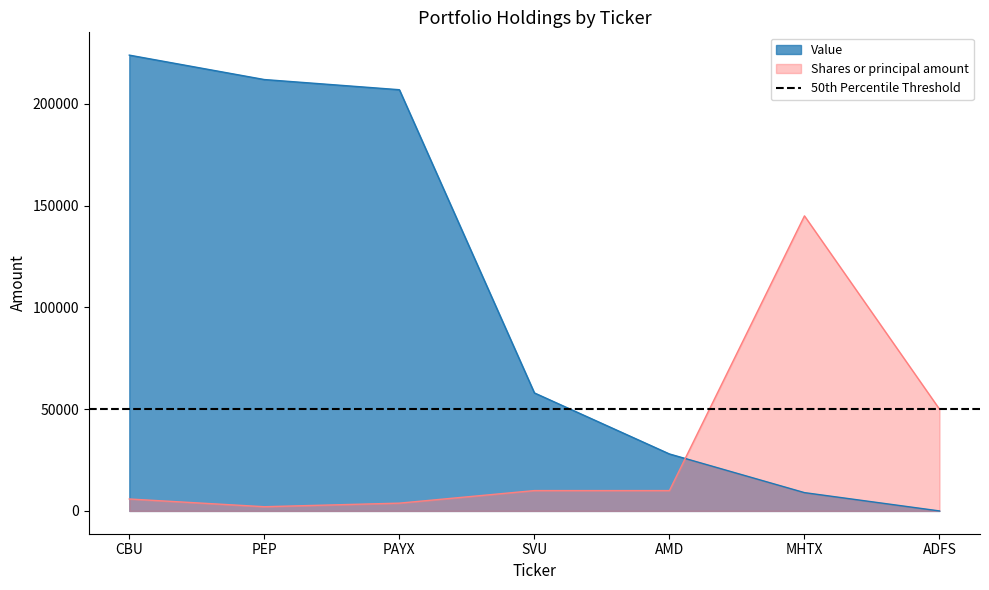

Which series has the largest total across all categories?

Value